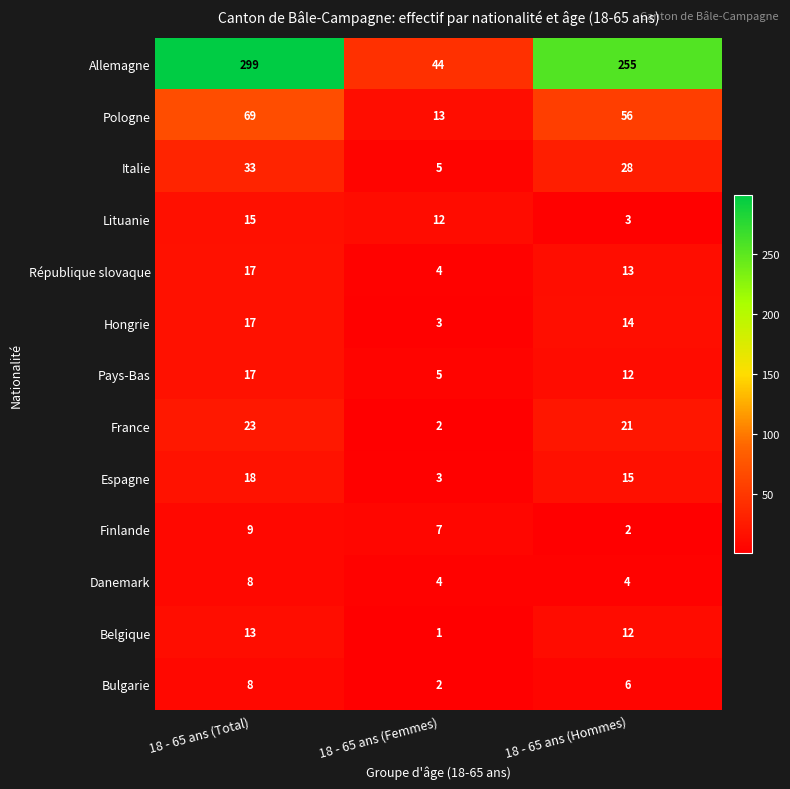

At which category does the chart reach its peak across all series?

18 - 65 ans (Total)